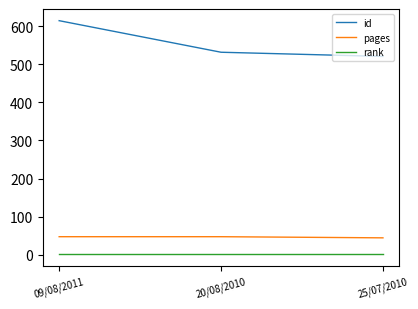

At 20/08/2010, list the series in order from smallest to largest.

rank, pages, id